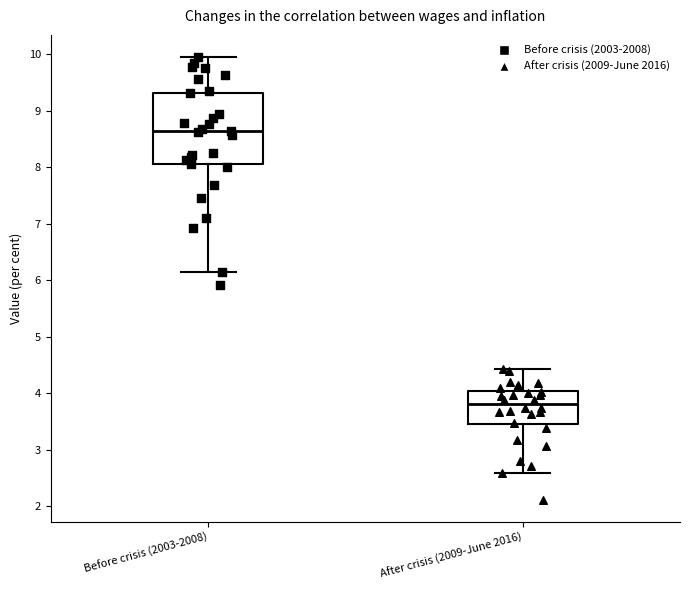

Which box's median line is the lowest?

After crisis (2009-June 2016)